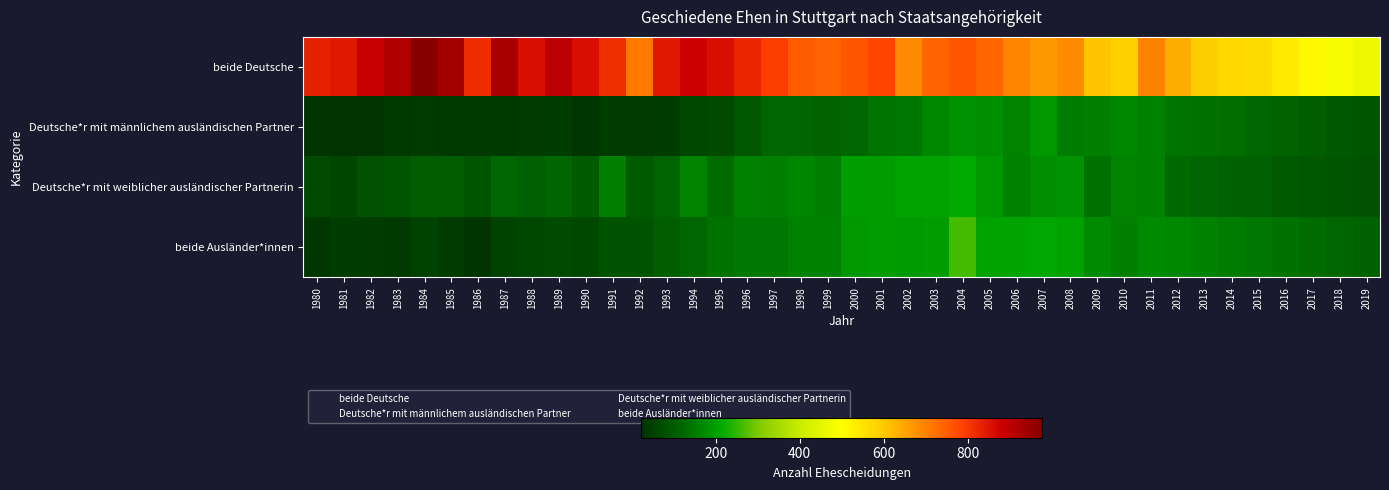

Which has a higher value, 1988 or 1983?

1983